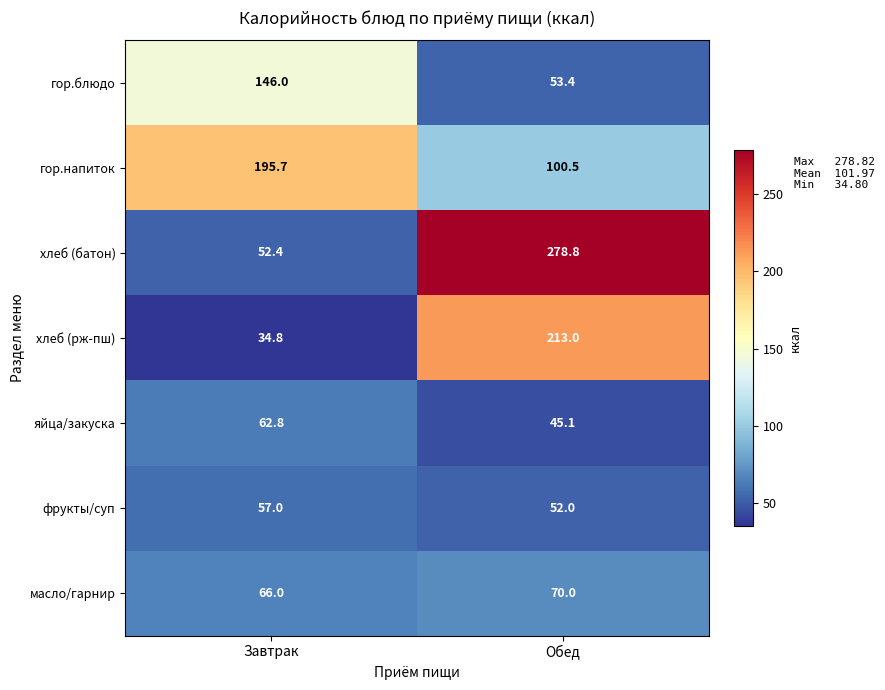

At which category is the sum across all series the highest?

Обед